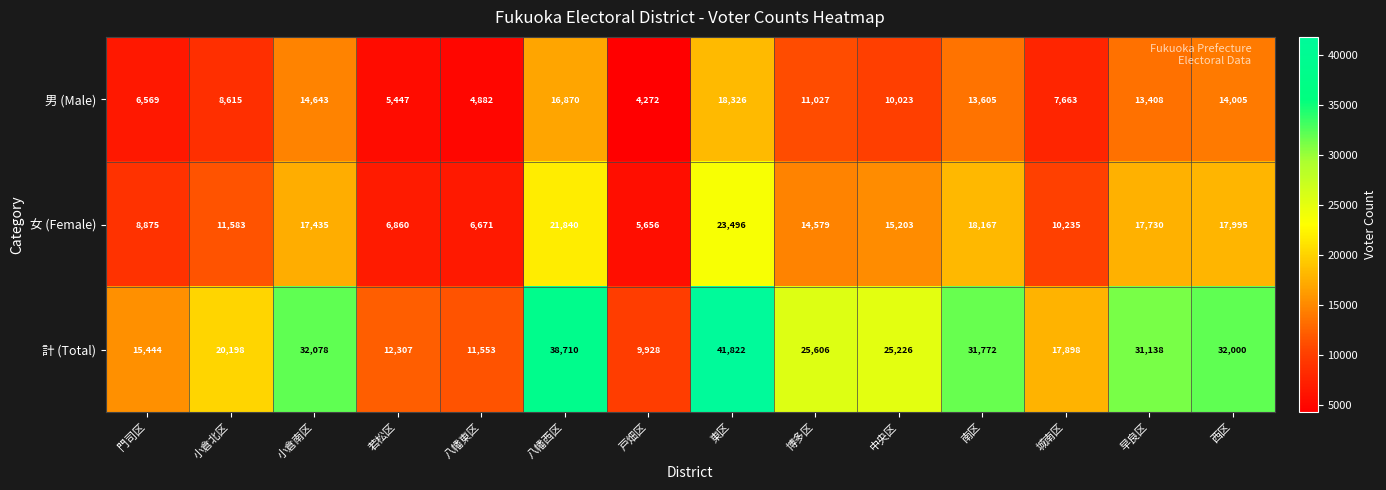

At which category does the chart reach its peak across all series?

東区